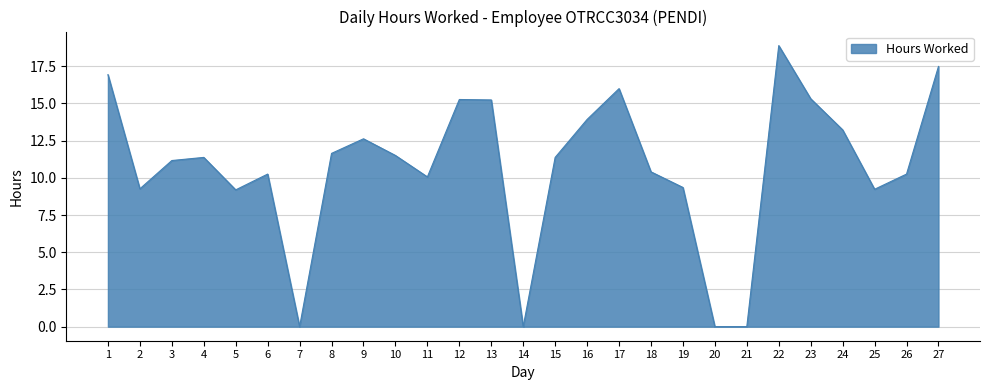

What is the difference between the values at 25 and 20?

9.2